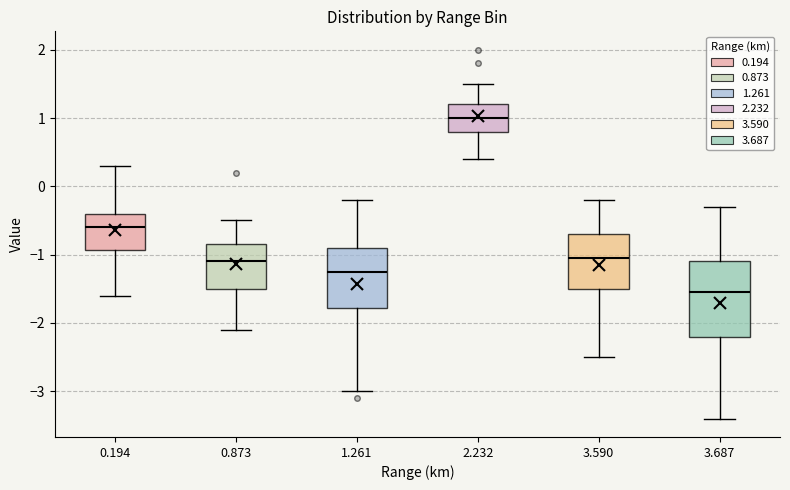

Where does the lower whisker of the box at x = 2.232 end on the y-axis? The values are not printed on the chart, so give them approximately, as read against the axis.

0.4